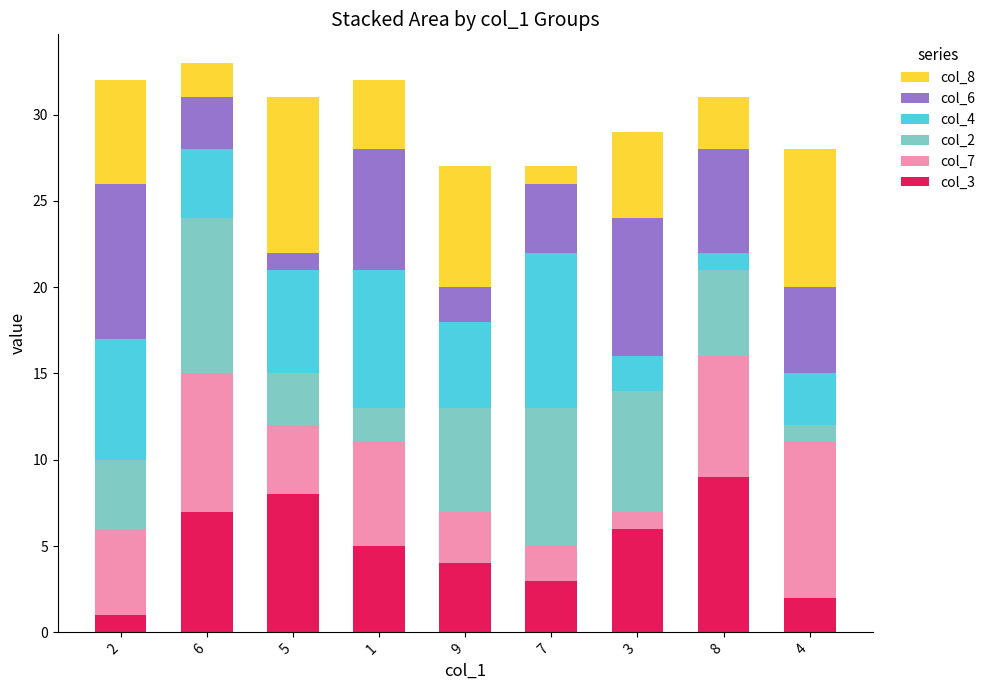

True or false: col_3 has a value of 7 at 1.

False